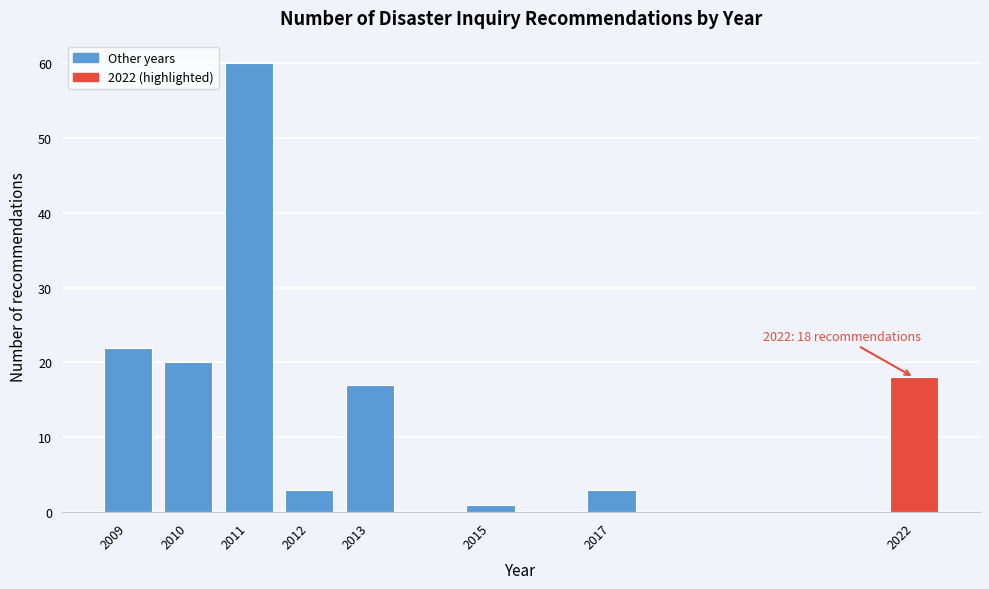

Reading left to right, what are all the values shown in this chart?

22	20	60	3	17	1	3	18